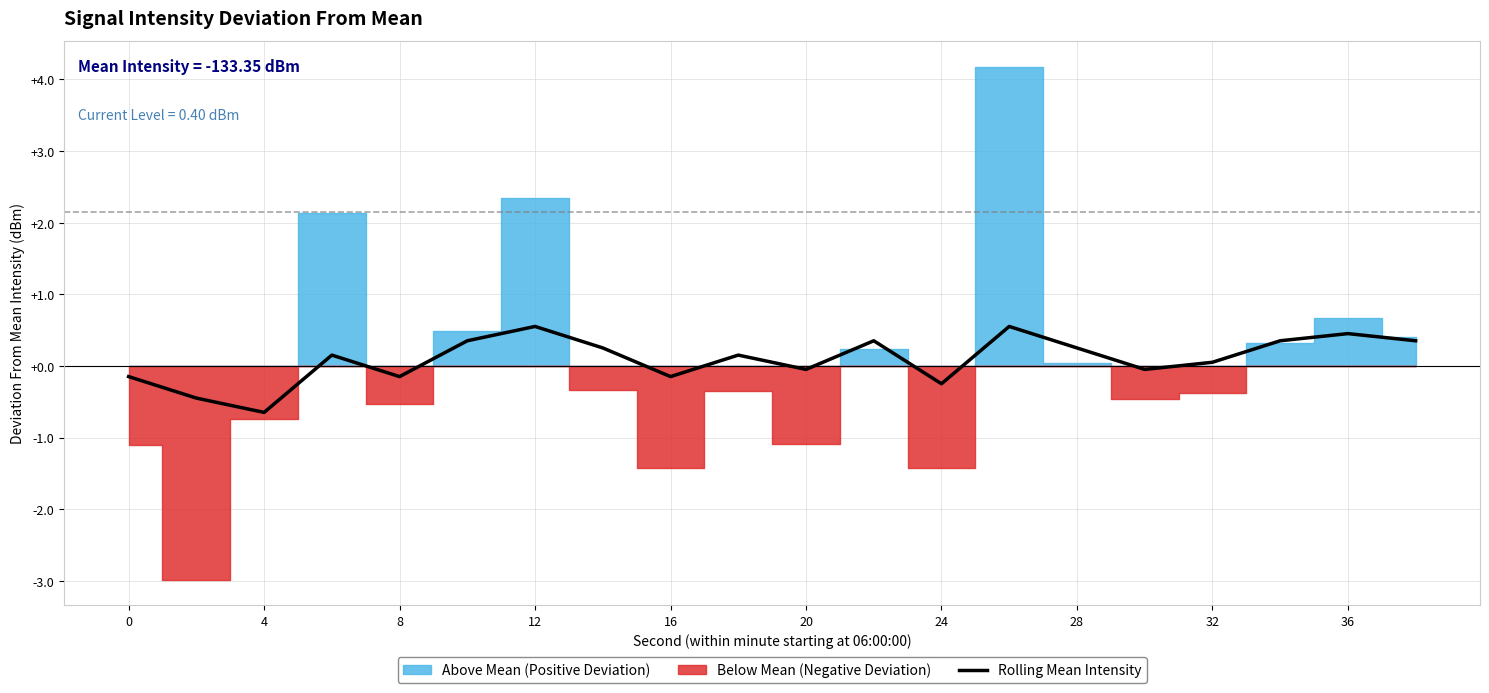

True or false: Rolling Mean Intensity has a value of 0.2 at 12.

False